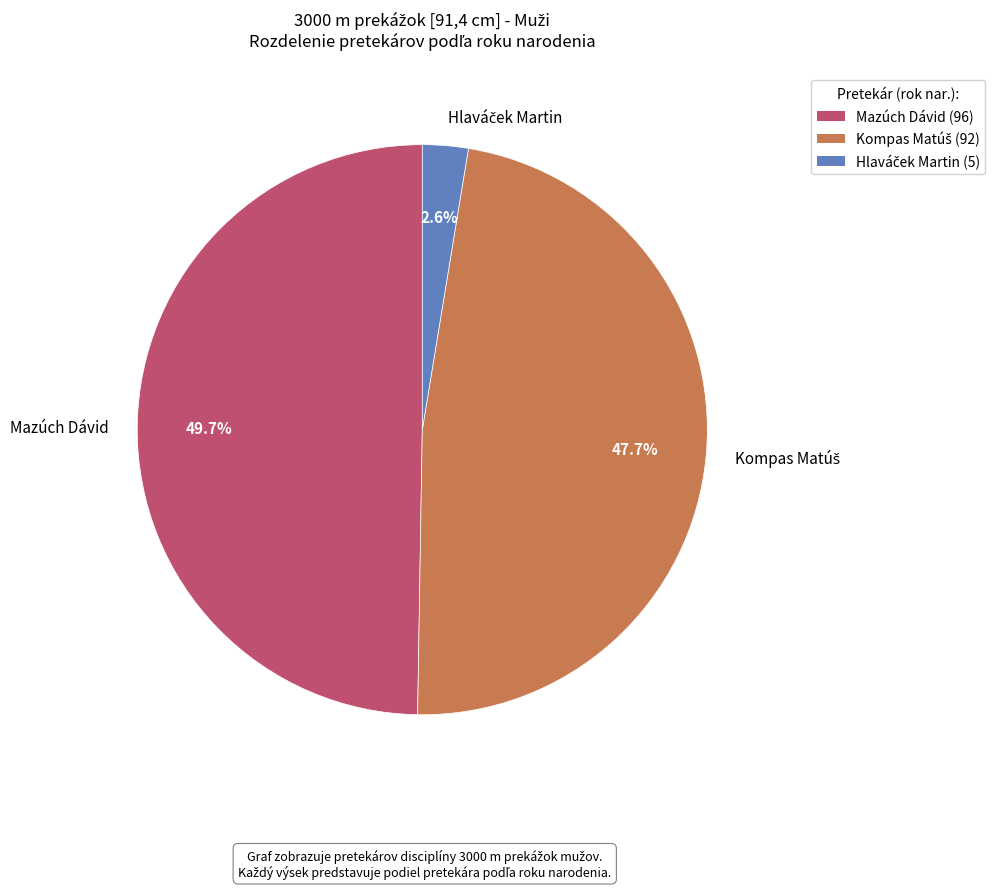

What percentage is NOT represented by Mazúch Dávid?

50.3%